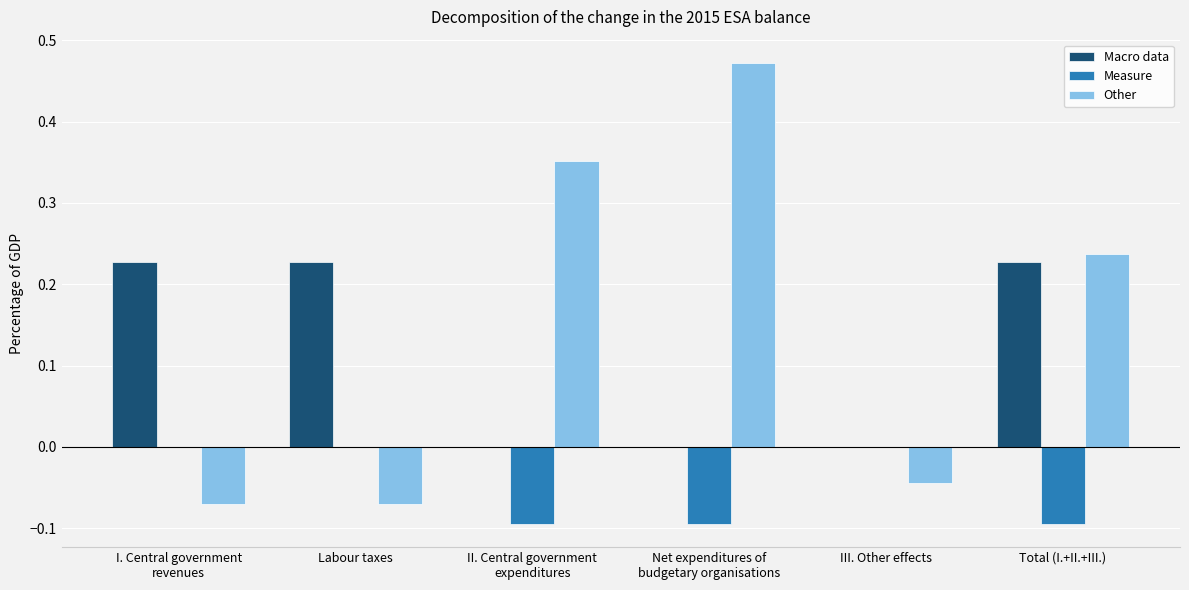

What is the sum of all Macro data values?

0.7